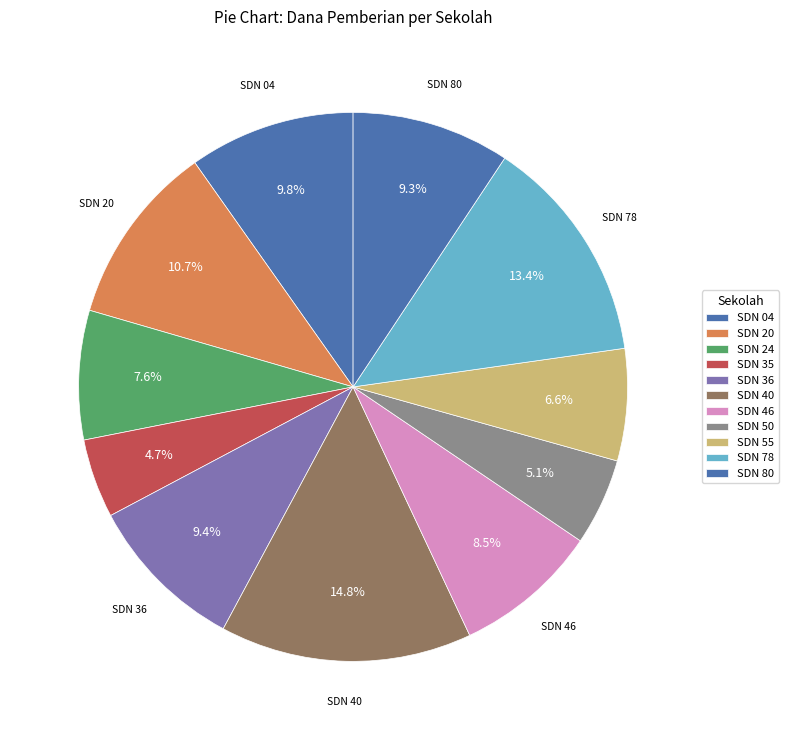

What is the smallest slice in the pie chart?

SD NEGERI 35 BENGKULU TENGAH